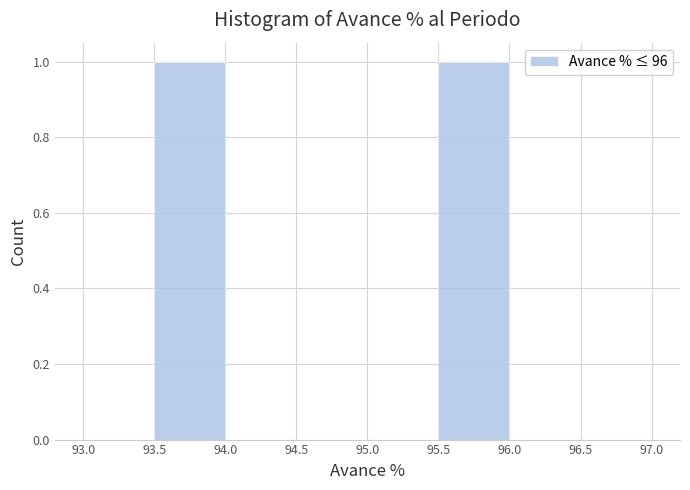

Reading left to right, transcribe this chart: for each bar, give the range it covers on the x-axis and its height. The values are not printed on the chart, so give them approximately, as read against the axis.

93.0 to 93.5: 0
93.5 to 94.0: 1
94.0 to 94.5: 0
94.5 to 95.0: 0
95.0 to 95.5: 0
95.5 to 96.0: 1
96.0 to 96.5: 0
96.5 to 97.0: 0